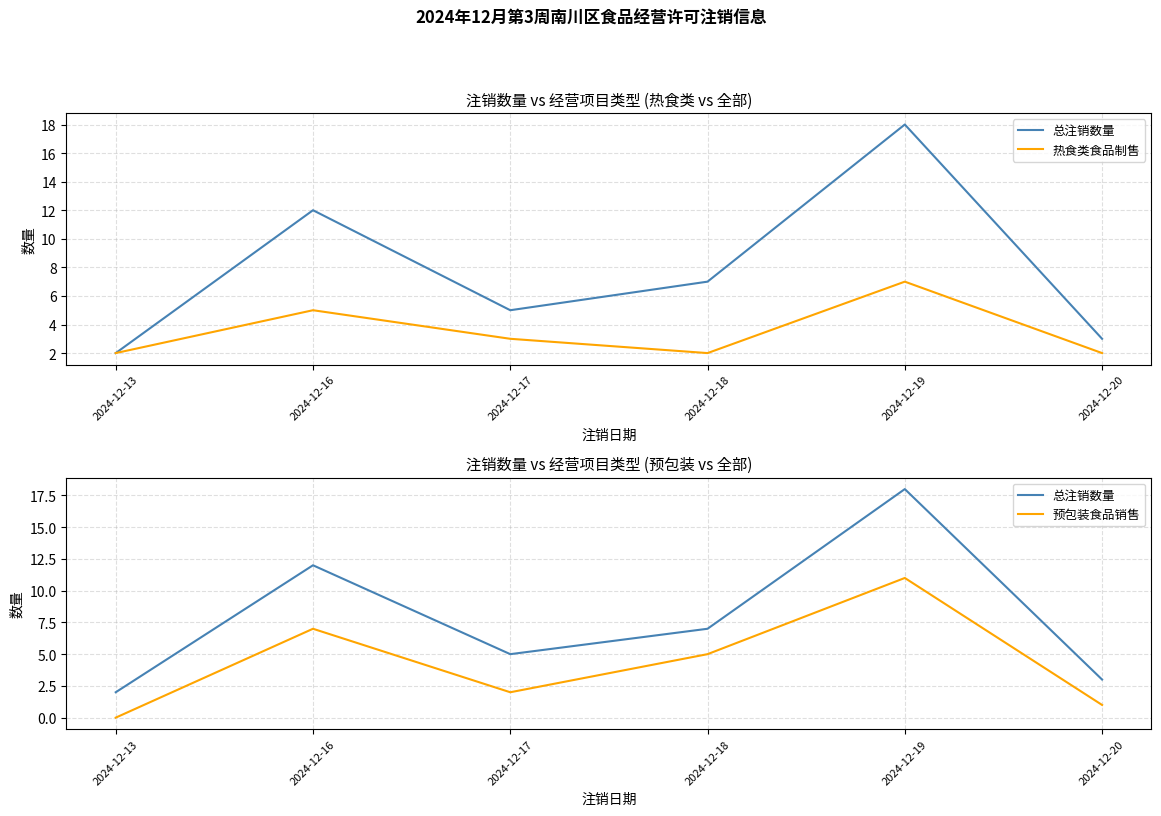

Reading left to right, what are all the values shown in this chart?

总注销数量: 2	12	5	7	18	3
热食类食品制售: 2	5	3	2	7	2
预包装食品销售: 0	7	2	5	11	1